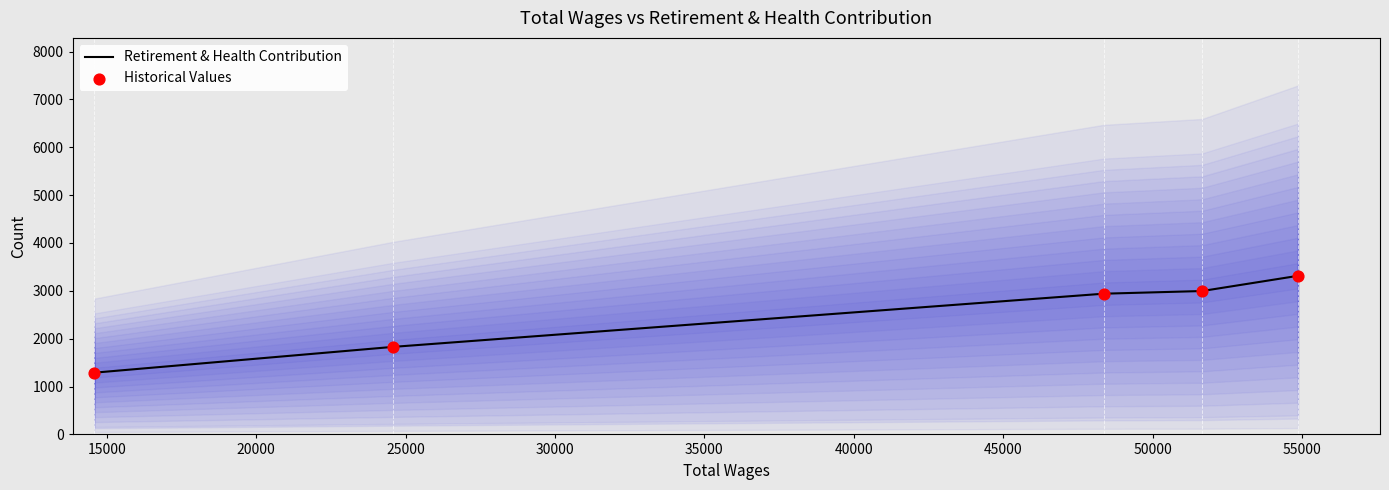

Which series reaches the maximum Y coordinate?

Retirement & Health Contribution